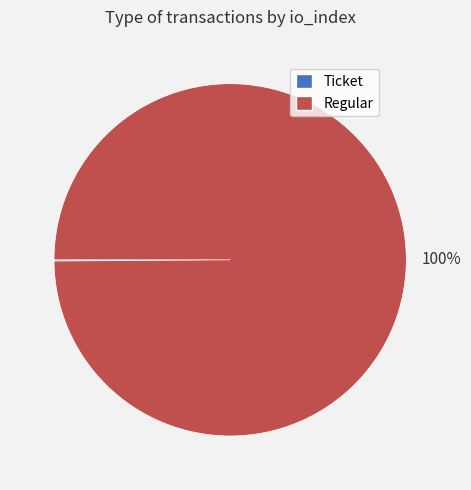

To the nearest percent, what is the difference between the largest and smallest slice percentages?

100%